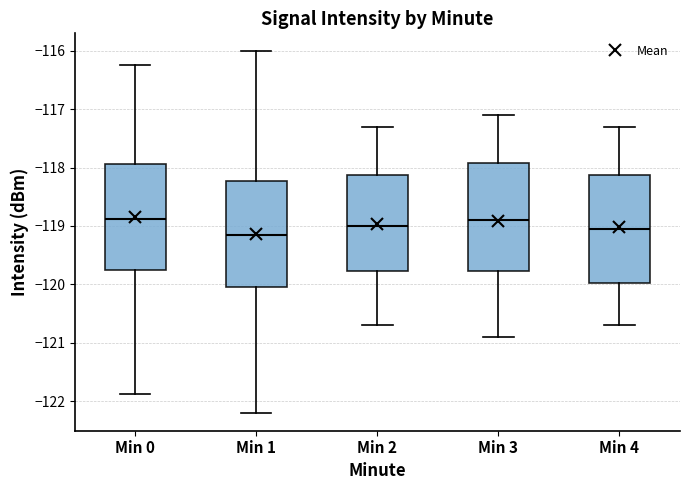

Reading left to right, read every box against the y-axis: the position of its median line, the range the box covers, and the ends of its whiskers. The values are not printed on the chart, so give them approximately, as read against the axis.

Min 0: median -118.9, box -119.7 to -117.9, whiskers -121.9 to -116.2
Min 1: median -119.1, box -120.0 to -118.2, whiskers -122.2 to -116.0
Min 2: median -119.0, box -119.8 to -118.1, whiskers -120.7 to -117.3
Min 3: median -118.9, box -119.8 to -117.9, whiskers -120.9 to -117.1
Min 4: median -119.0, box -120.0 to -118.1, whiskers -120.7 to -117.3